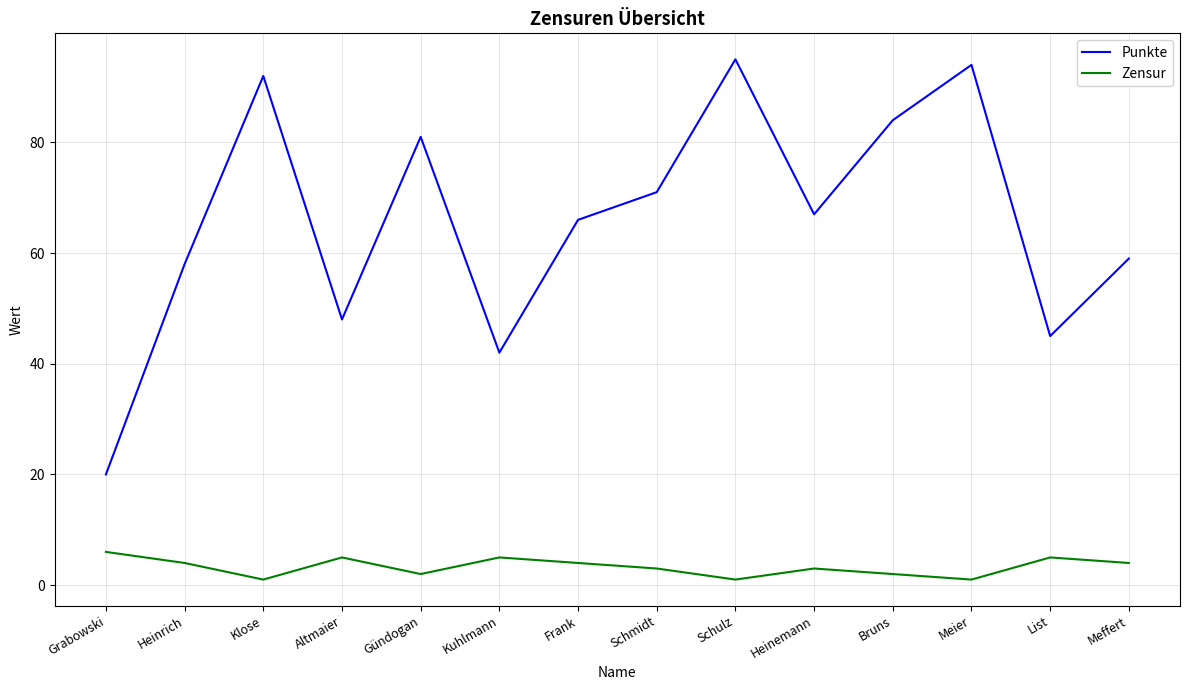

Which series has the widest spread of values?

Punkte